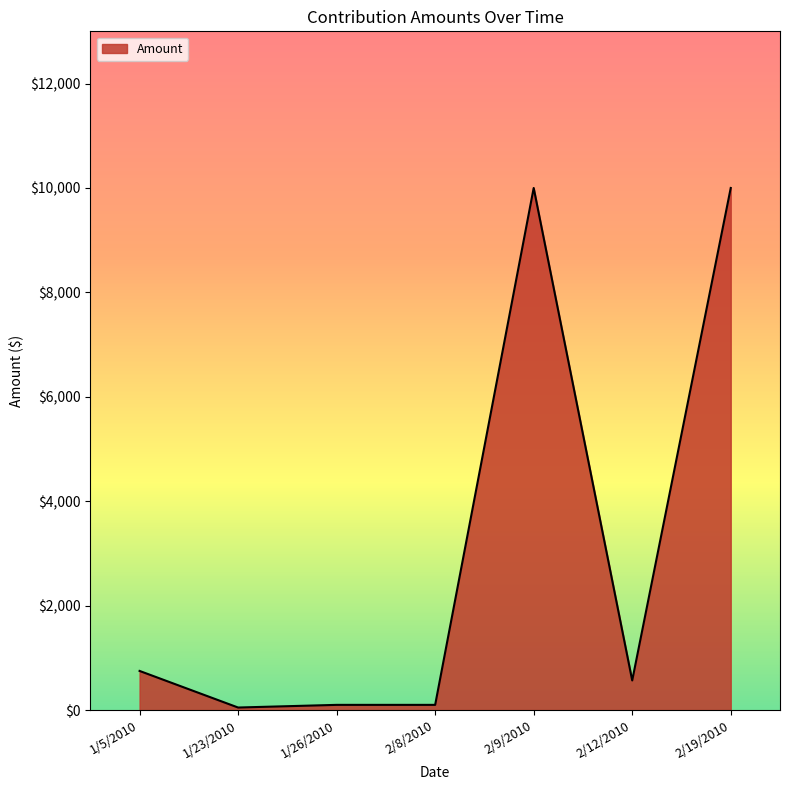

How many series are shown in this chart?

1